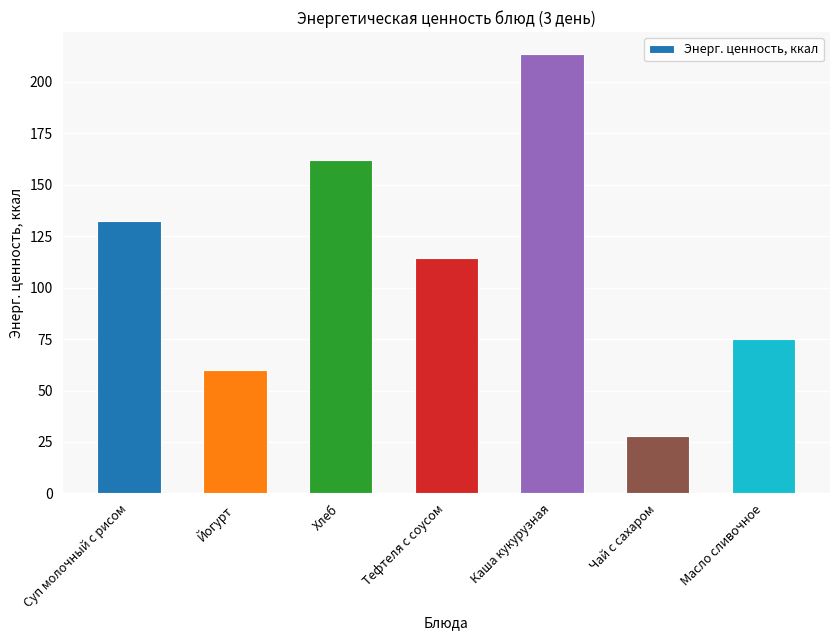

Rank the categories by value from lowest to highest.

Чай с сахаром, Йогурт, Масло сливочное, Тефтеля с соусом, Суп молочный с рисом, Хлеб, Каша кукурузная